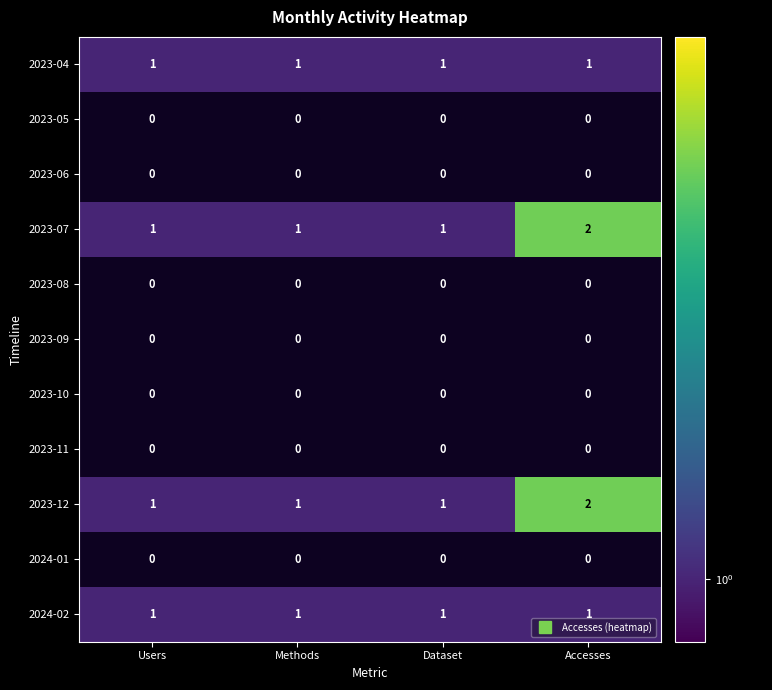

What is the lowest value of the 2023-12 series?

1.0